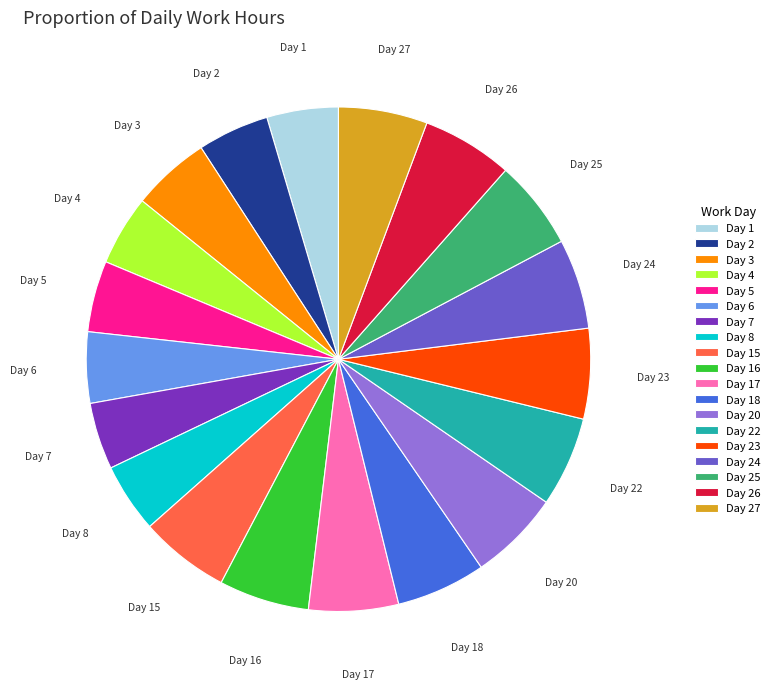

True or false: Day 2 accounts for 5% of the total.

True